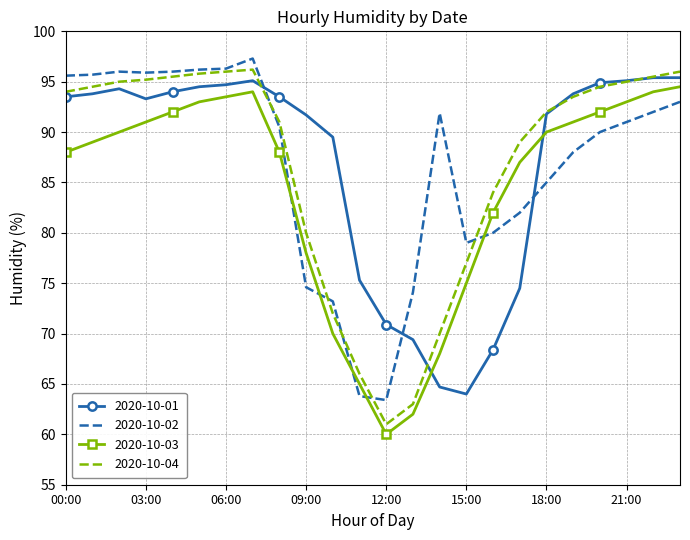

What is the maximum value shown in the chart?

97.3